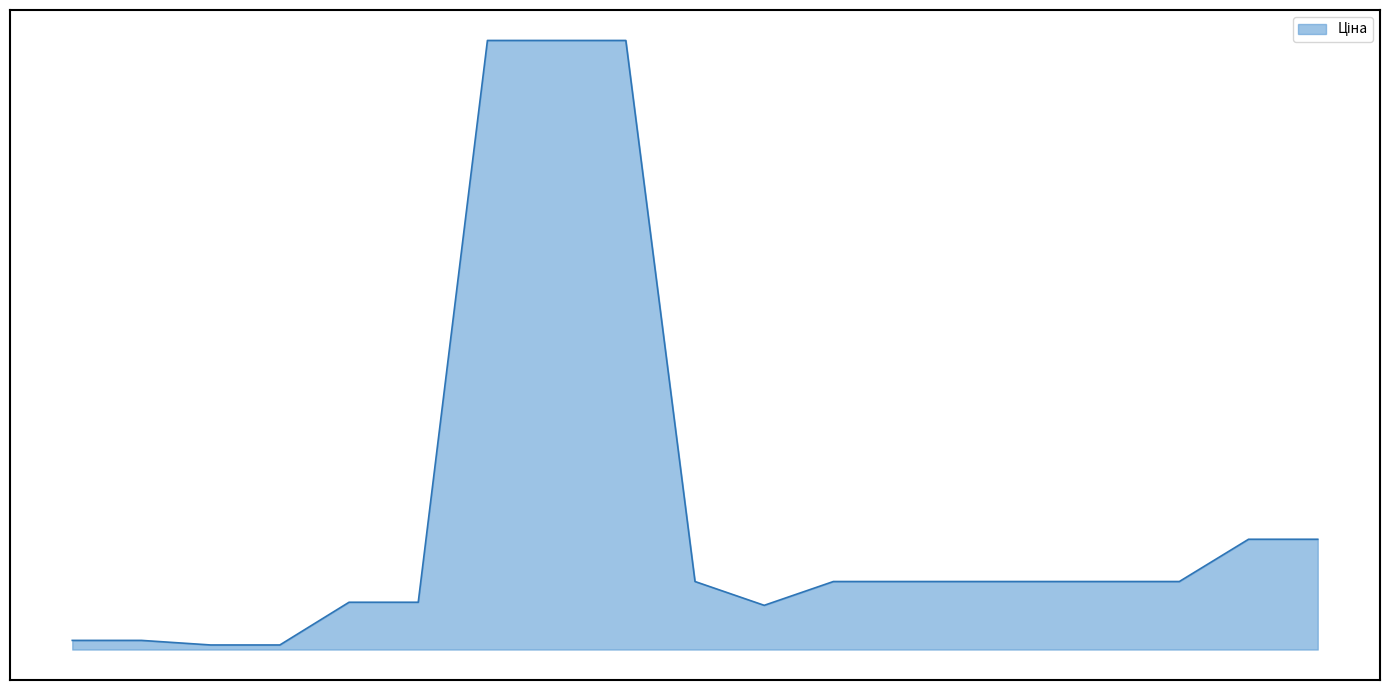

Does the chart have visible grid lines?

No